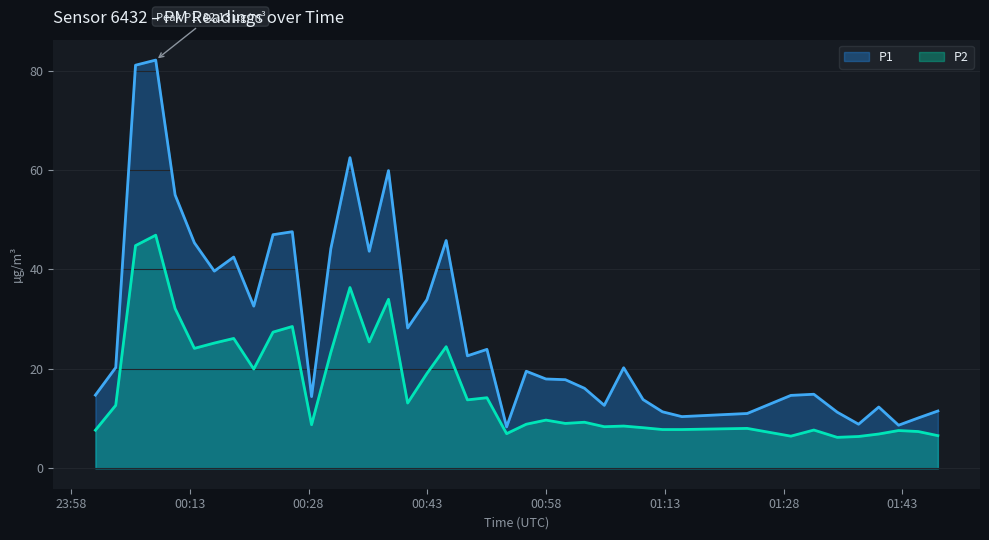

Reading left to right, list all the values displayed in this chart.

P1: 14.7	20.3	81.1	82.1	55.0	45.4	39.7	42.5	32.6	47.0	47.6	14.4	44.2	62.5	43.7	59.9	28.2	33.9	45.8	22.6	23.9	8.3	19.5	18.0	17.8	16.1	12.7	20.2	13.8	11.4	10.4	11.0	14.7	14.9	11.3	8.9	12.3	8.7	10.1	11.5
P2: 7.7	12.7	44.8	46.9	32.1	24.1	25.2	26.1	20.0	27.4	28.5	8.8	23.3	36.4	25.4	34.0	13.1	19.1	24.5	13.8	14.2	7.0	8.9	9.7	9.0	9.3	8.4	8.5	8.2	7.8	7.8	8.0	6.5	7.7	6.2	6.4	6.9	7.6	7.4	6.6